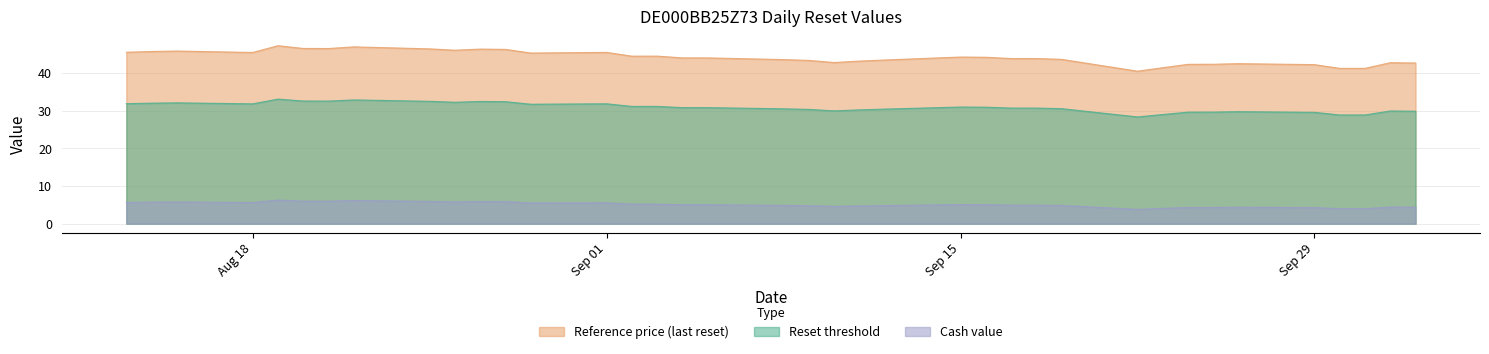

Which series has the widest spread of values?

Reference price (last reset)